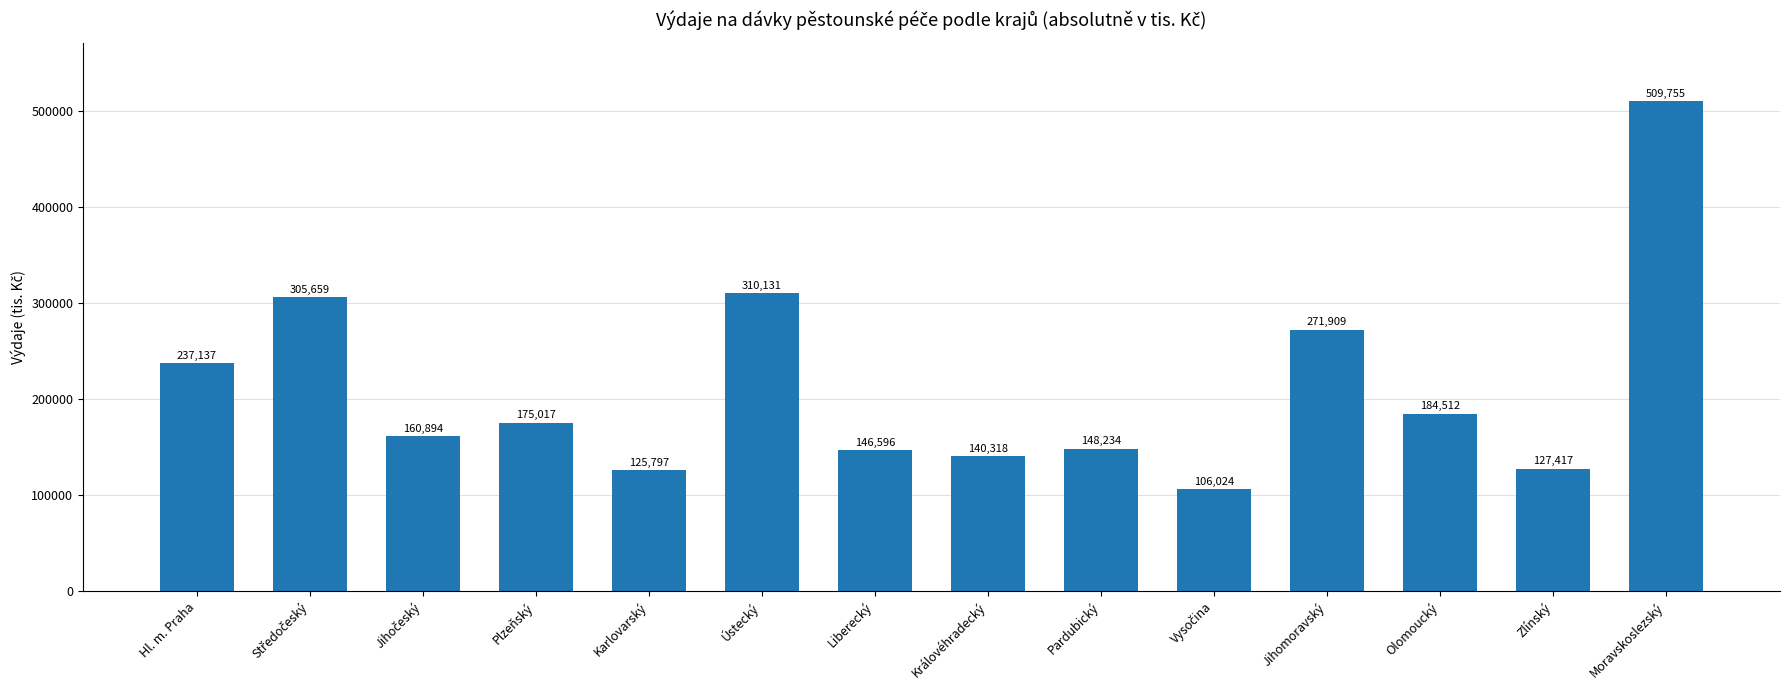

At which label does the data first exceed 175017?

Hl. m. Praha